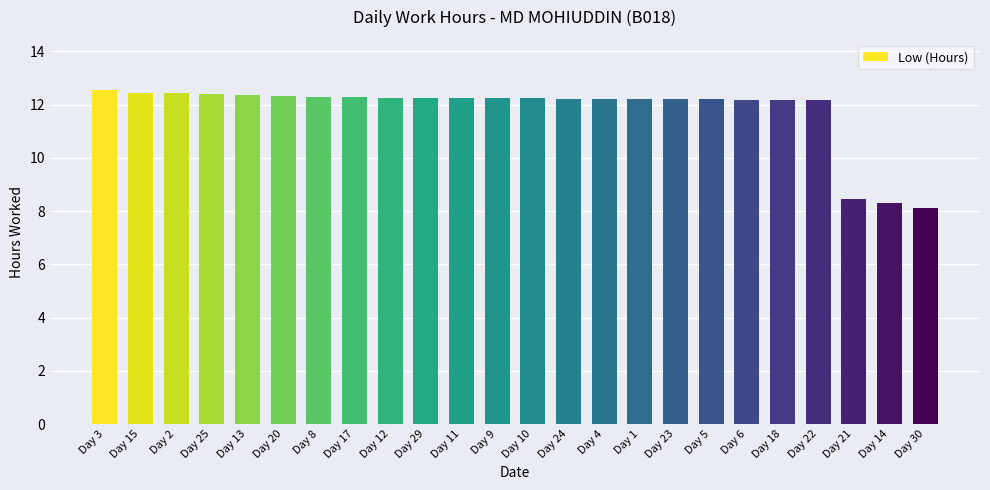

What is the label of the 2nd bar from the right?

Day 14